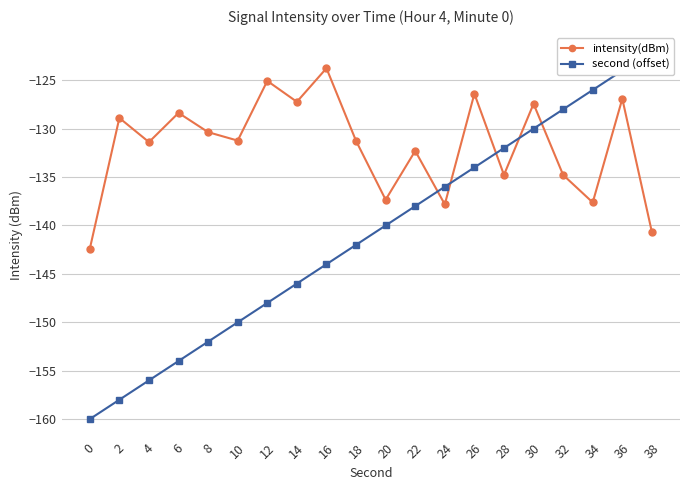

At how many categories does at least one series exceed -138?

19